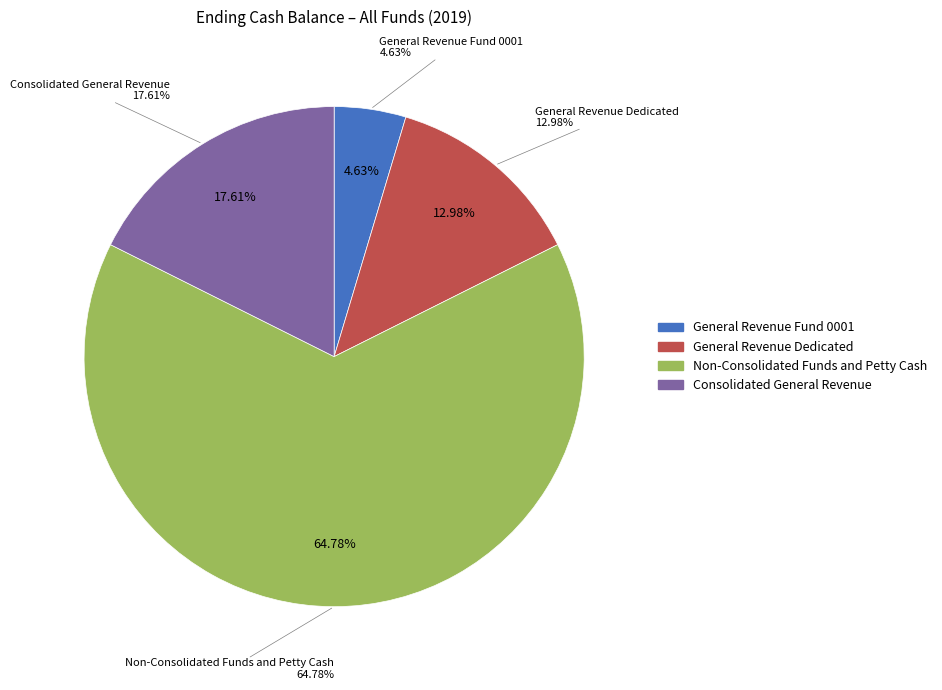

Which slice is the smallest?

General Revenue Fund 0001